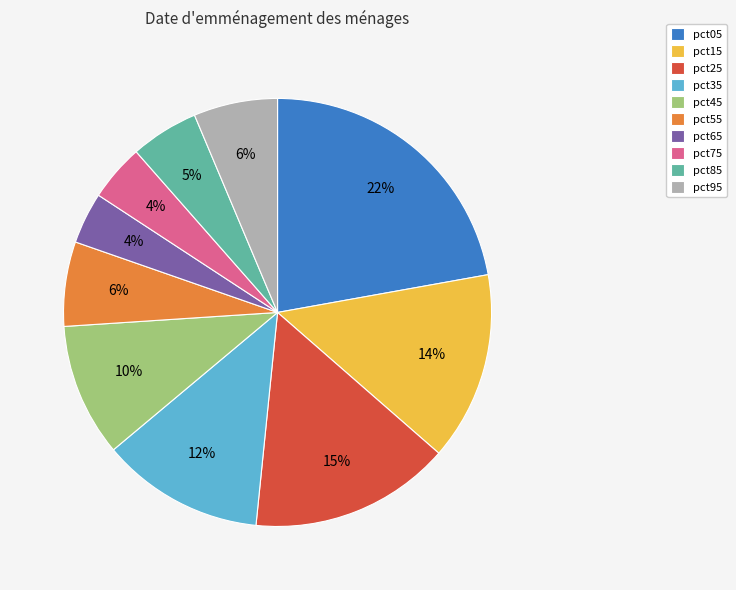

To the nearest percent, what portion does pct95 represent?

6%